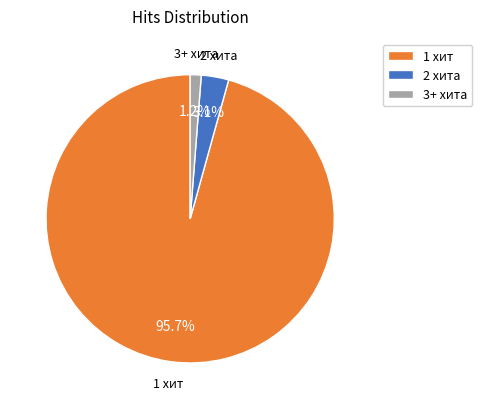

Is there a majority slice in this chart?

Yes